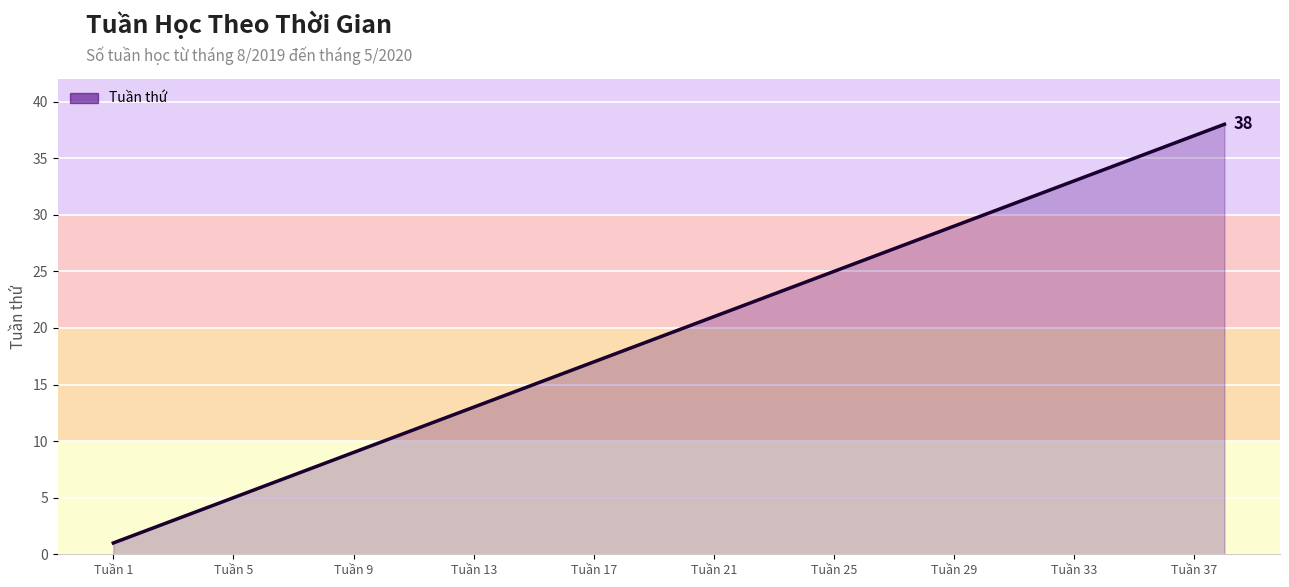

What is the difference between the maximum and minimum values?

37